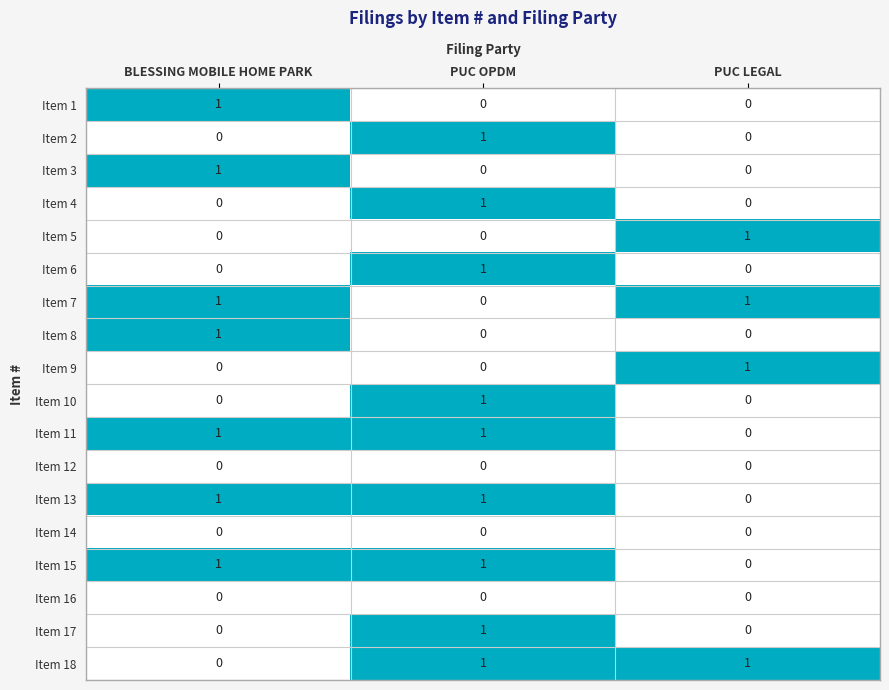

How many distinct data groups are displayed?

18